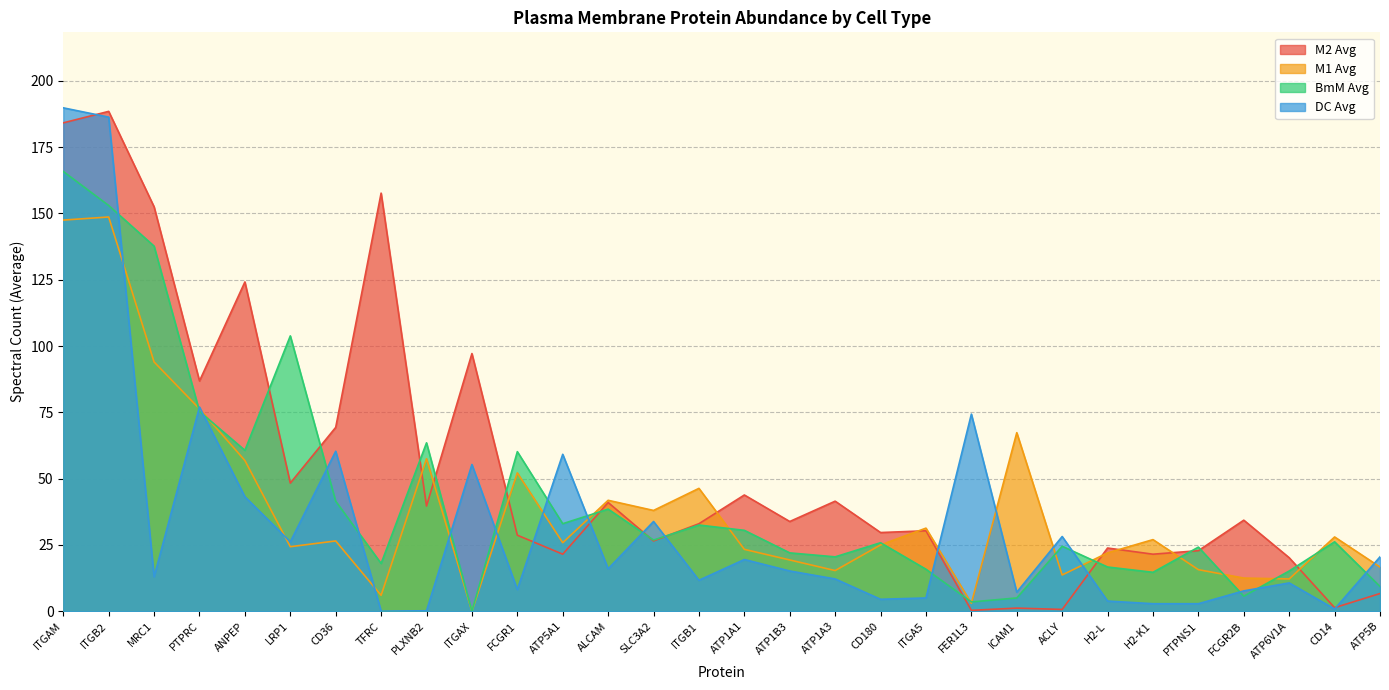

Which series has the largest total across all categories?

M2 Avg